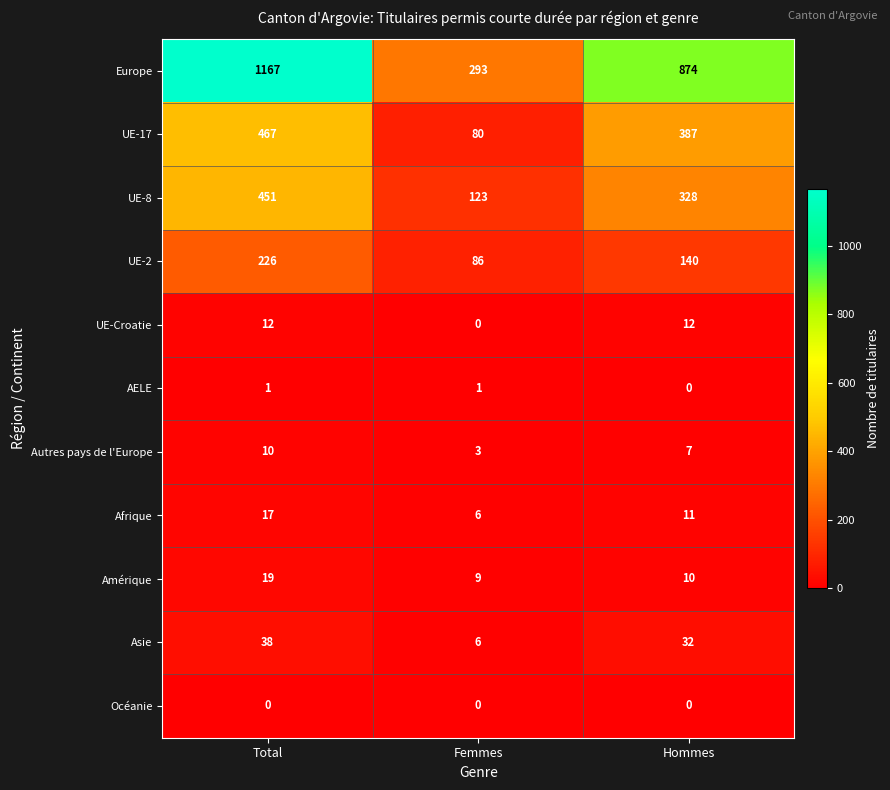

How many data points in UE-17 are less than 387?

1